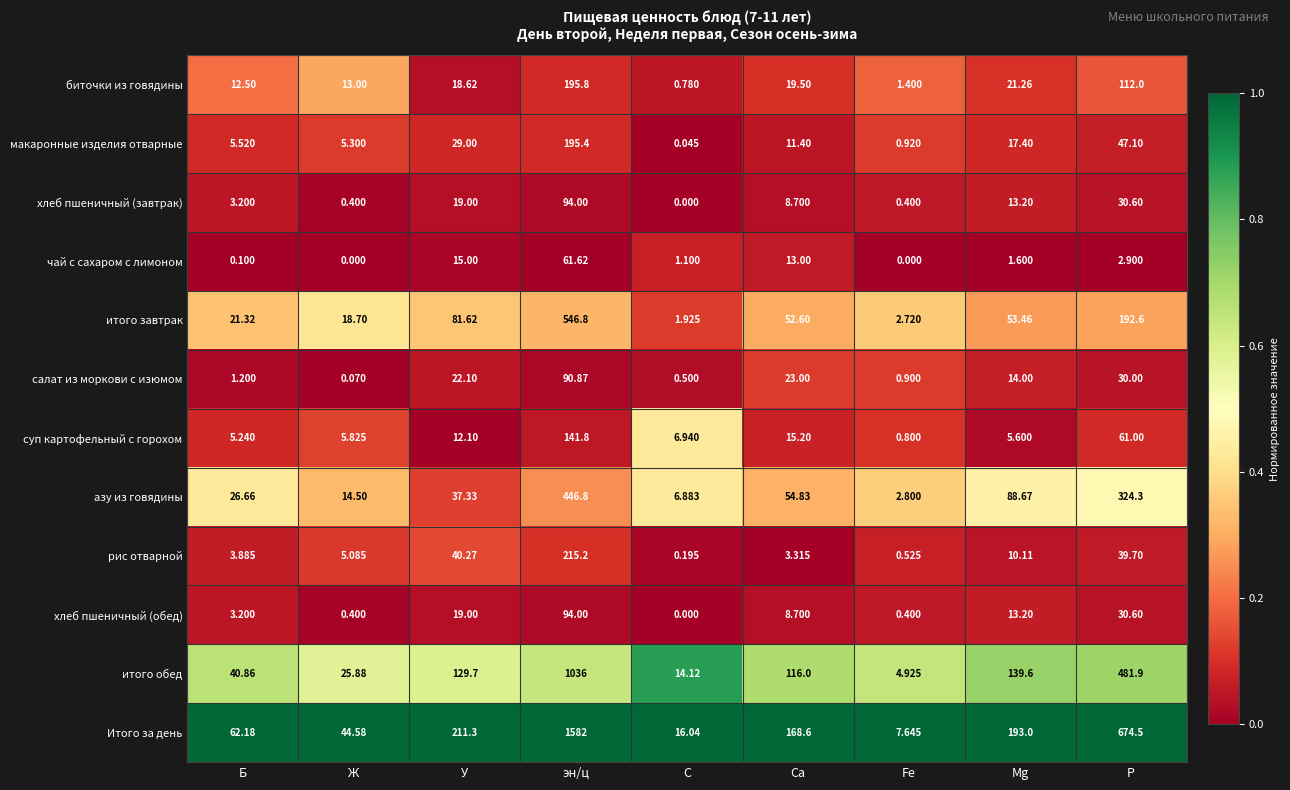

Between Са and P, which series saw the biggest shift?

Итого за день